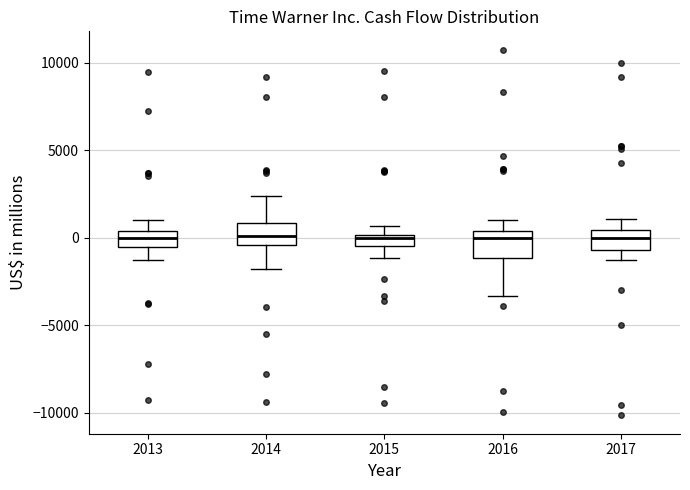

Where is the upper edge of the box at x = 2015 on the y-axis? The values are not printed on the chart, so give them approximately, as read against the axis.

0